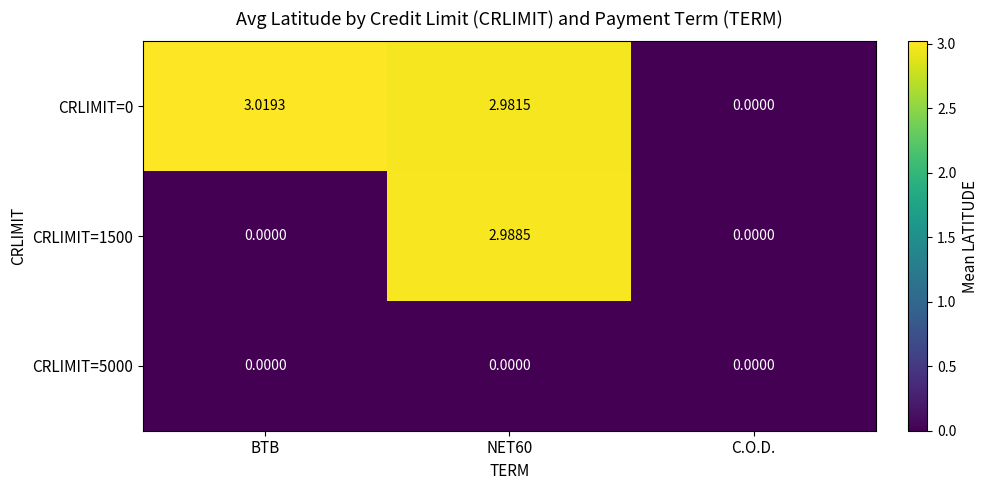

At which label does CRLIMIT=0 first exceed 2?

BTB